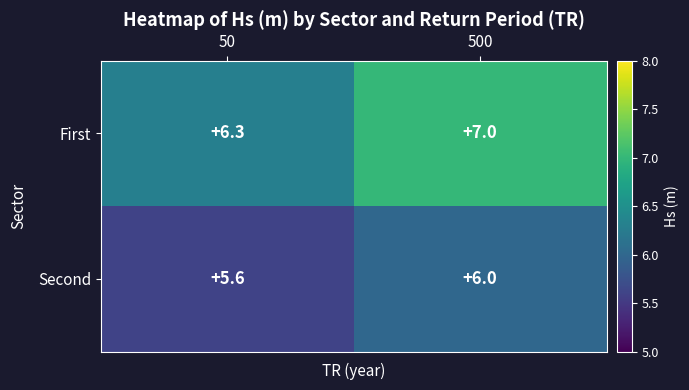

Is it true that Second equals 7.5 at 50?

False